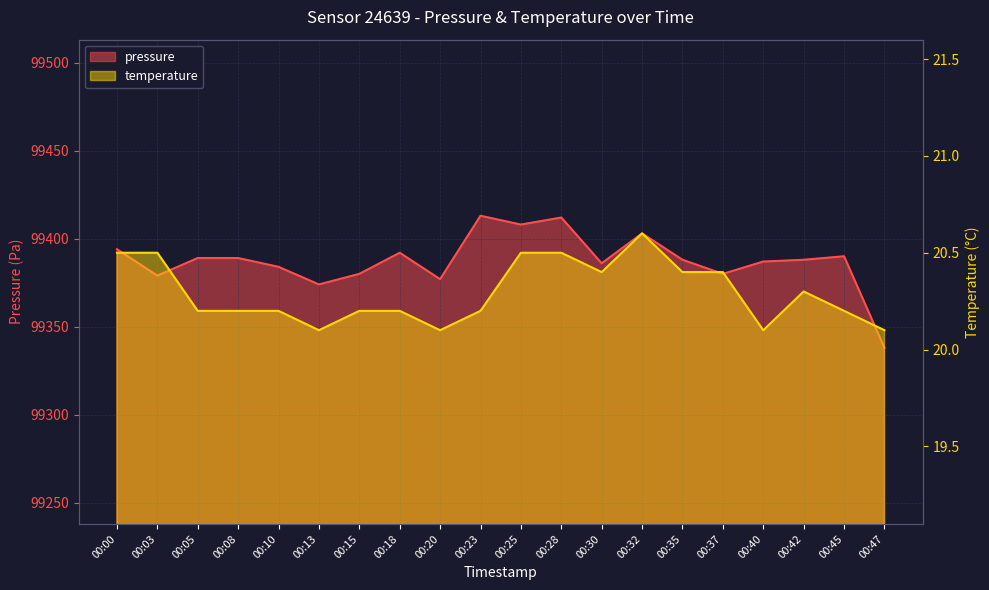

The pressure series shows 99387.0 at 00:40. True or false?

True